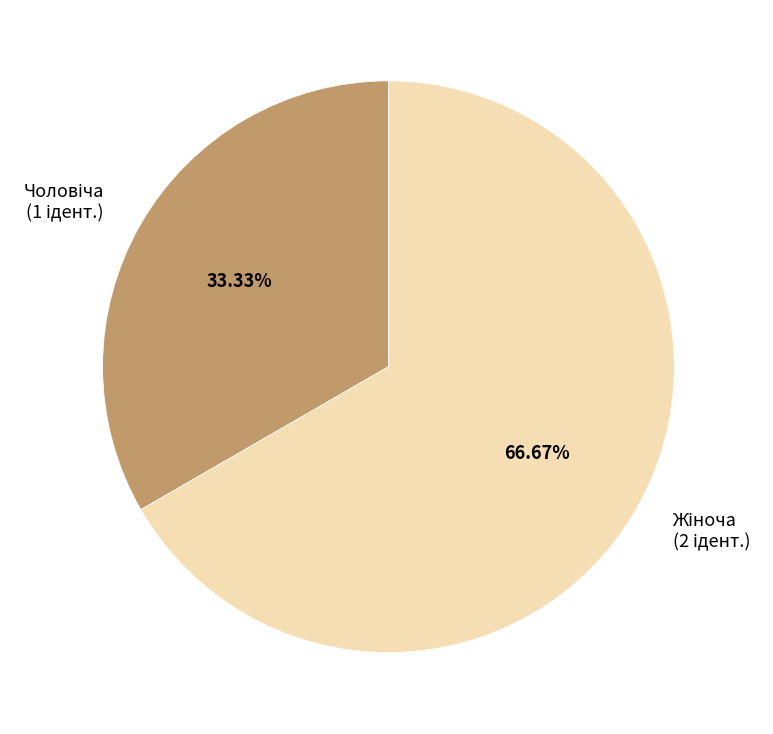

Is there a majority slice in this chart?

Yes